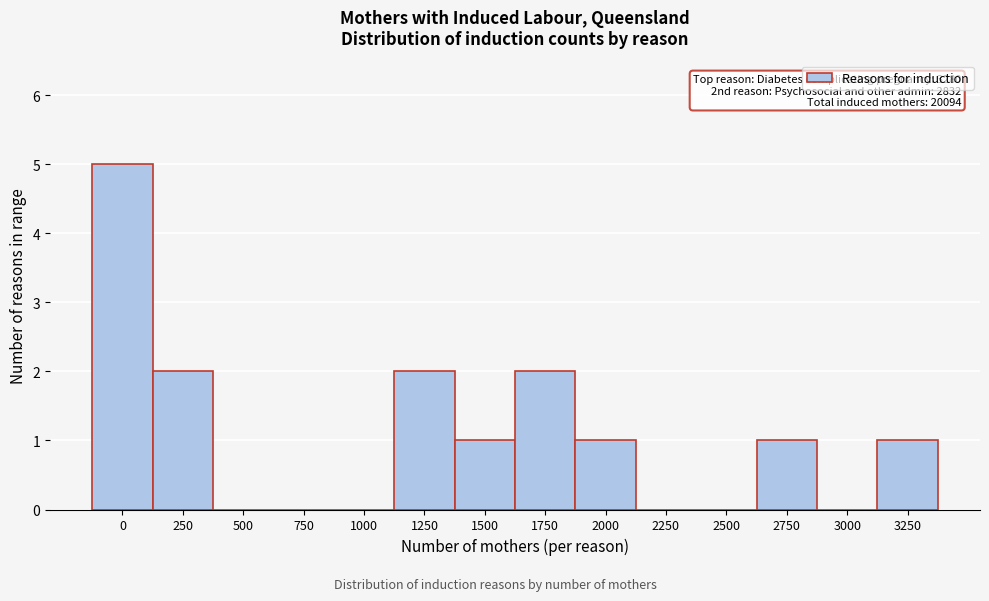

Reading left to right, list all the values displayed in this chart.

0=5	250=2	500=0	750=0	1000=0	1250=2	1500=1	1750=2	2000=1	2250=0	2500=0	2750=1	3000=0	3250=1